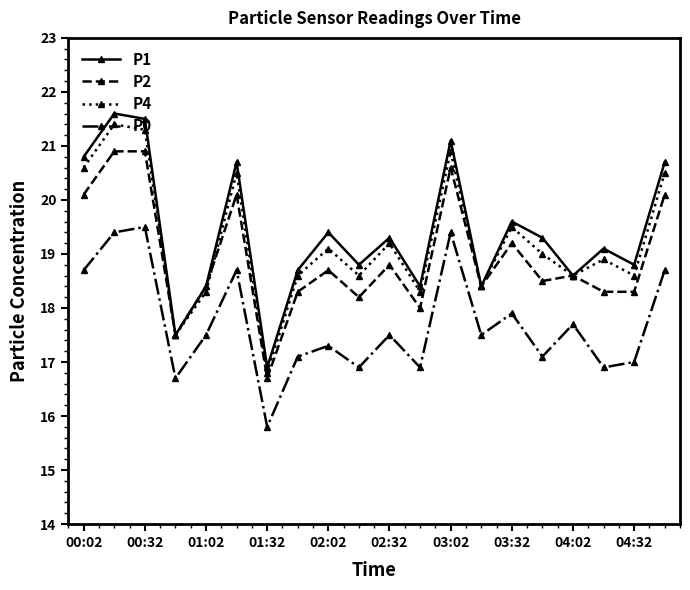

In P1, how many points are lower than both neighbors (excluding endpoints)?

7